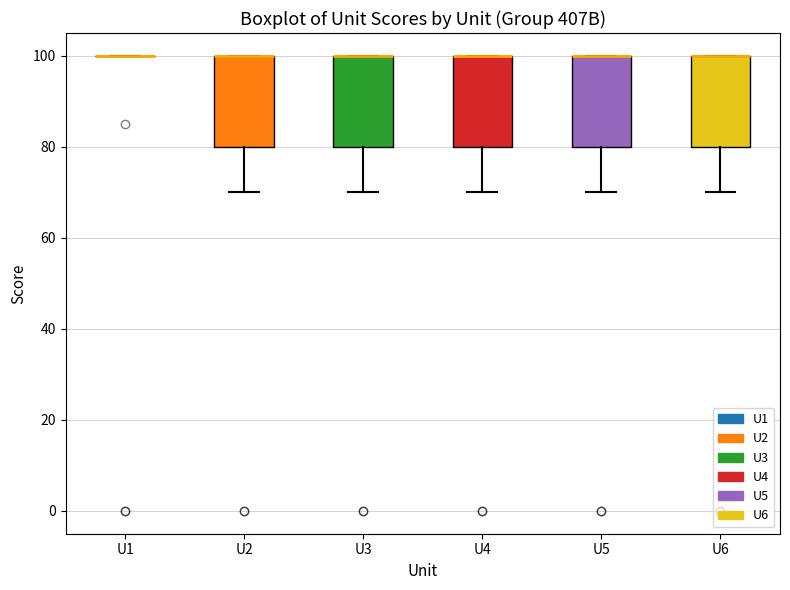

Where is the upper edge of the box for U6 on the y-axis? The values are not printed on the chart, so give them approximately, as read against the axis.

100